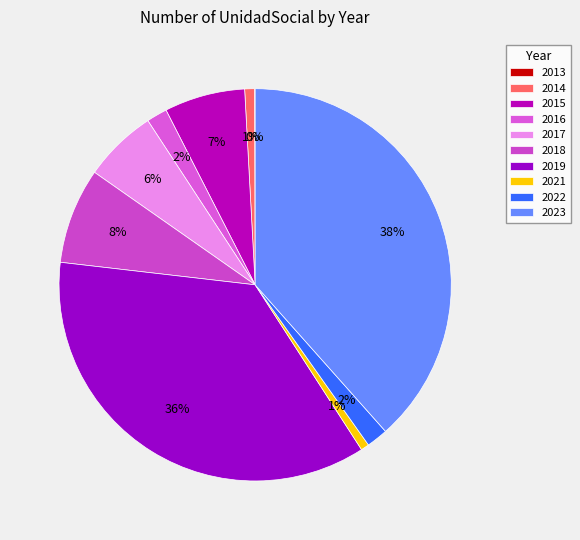

Count the number of slices in the pie.

10